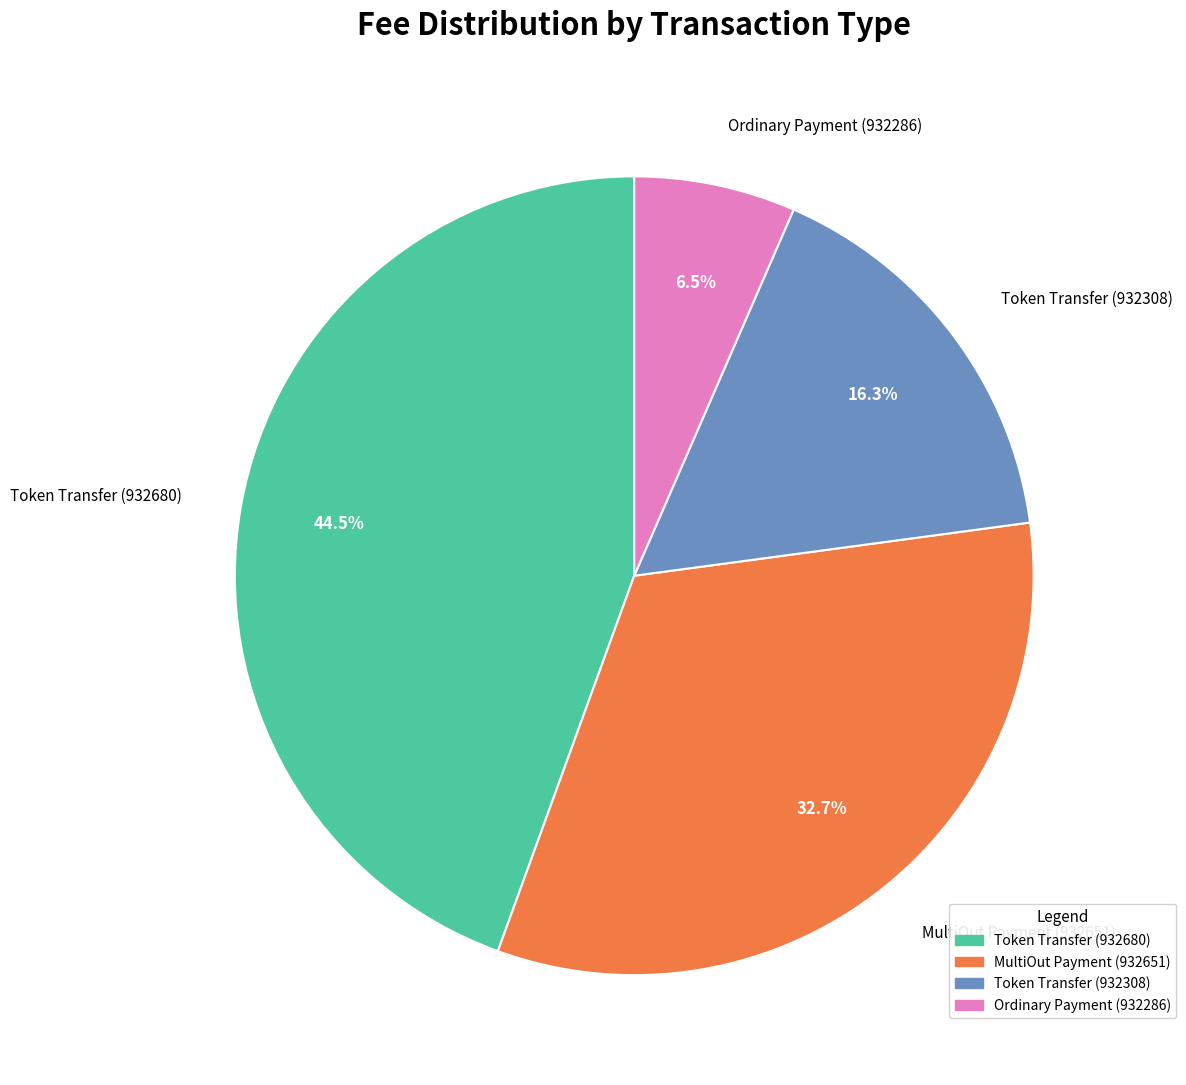

Is Ordinary Payment (932286) the majority of the pie?

No